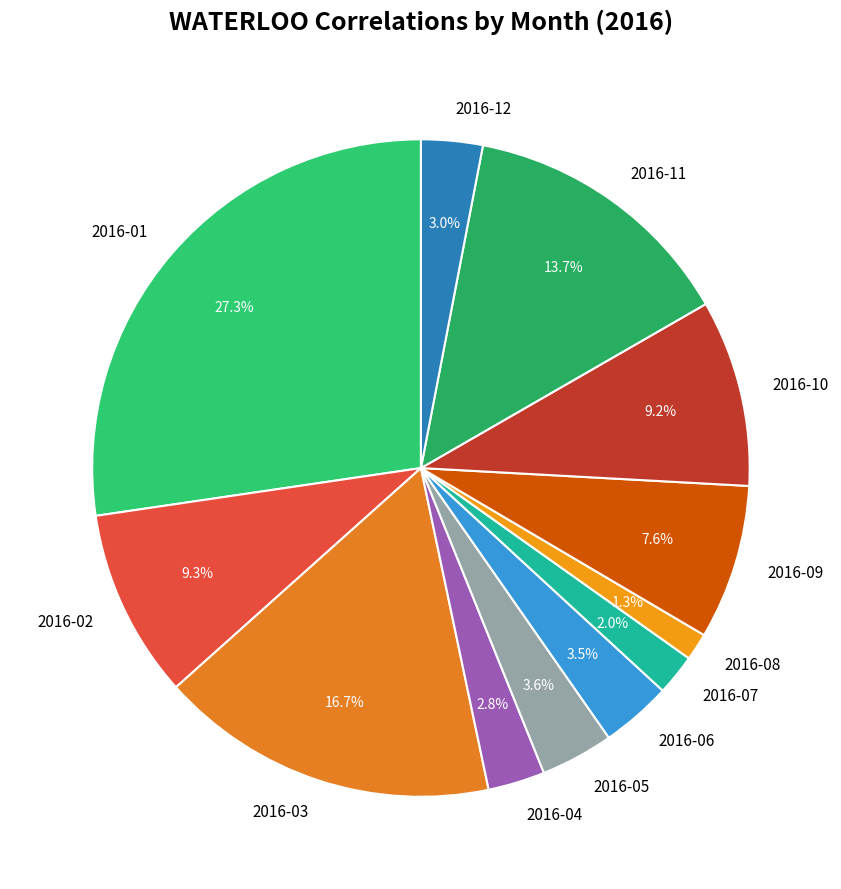

To the nearest percent, what is the difference between the 2016-11 and 2016-07 slice percentages?

12%